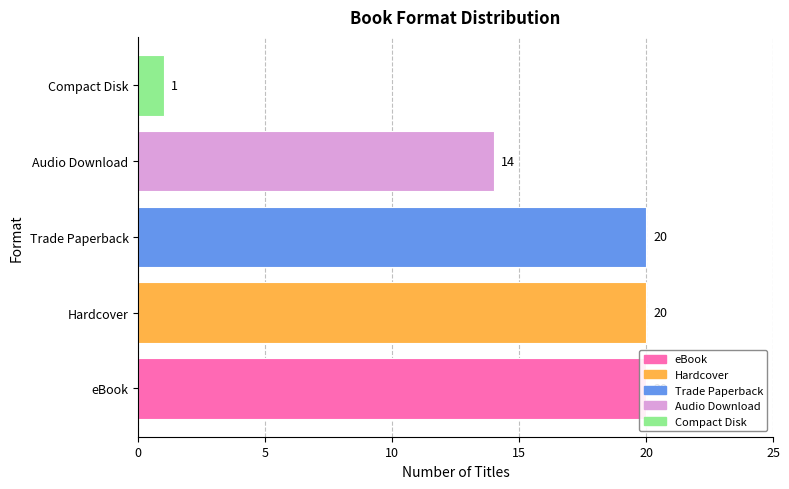

The value at Hardcover is 28. True or false?

False